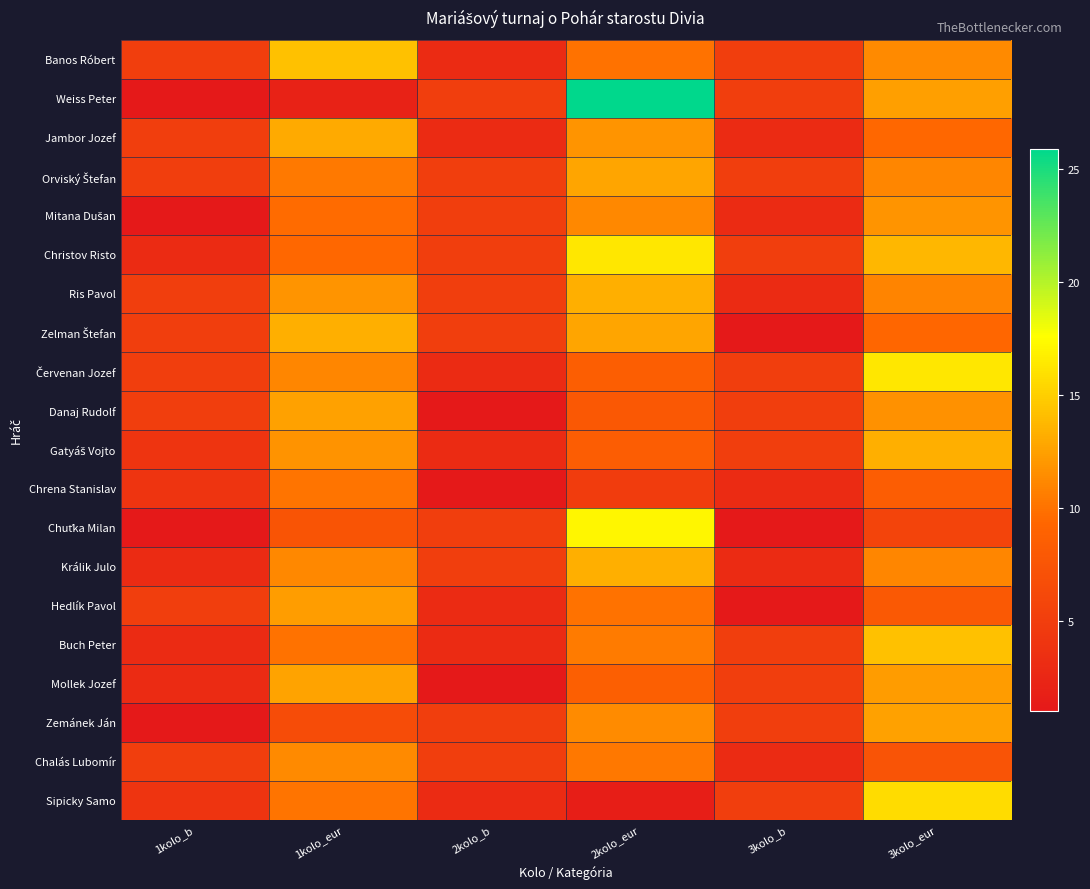

At which category is the sum across all series the highest?

2kolo_eur